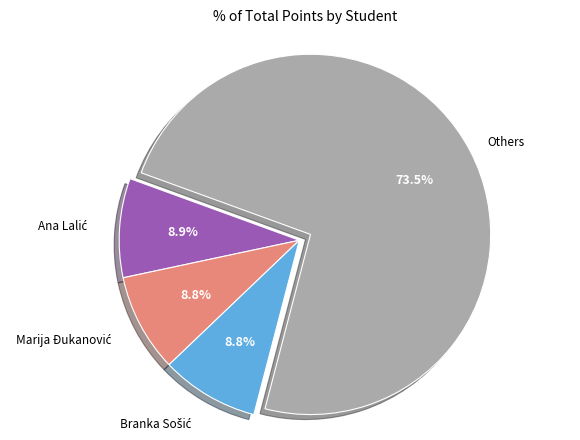

How many segments does this pie chart have?

4